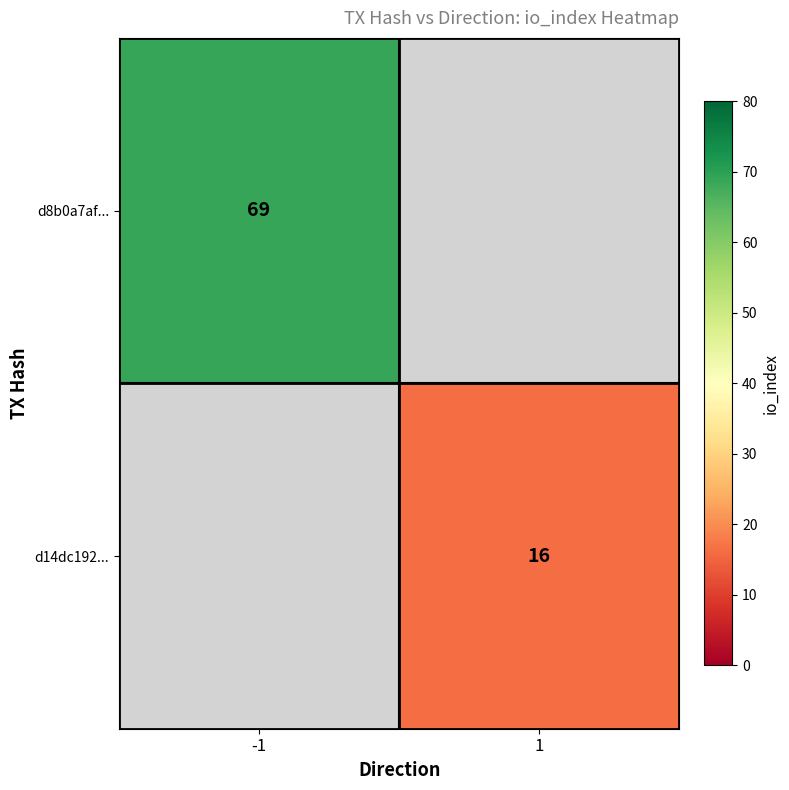

The value of d8b0a7af... at -1 is 123. True or false?

False